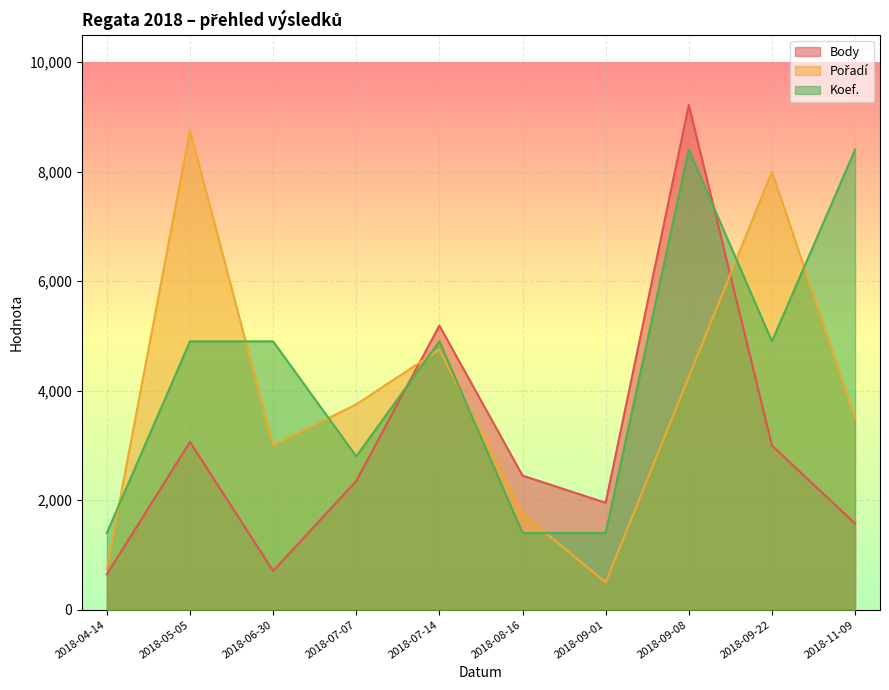

Where is Pořadí nearest to the value 4625?

2018-07-14